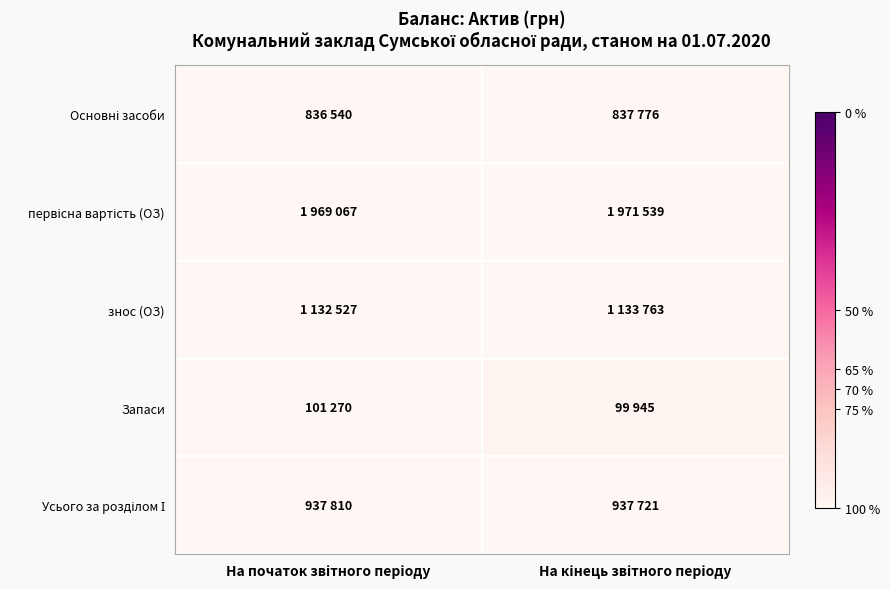

Which has a higher value, На початок звітного періоду or На кінець звітного періоду?

На кінець звітного періоду